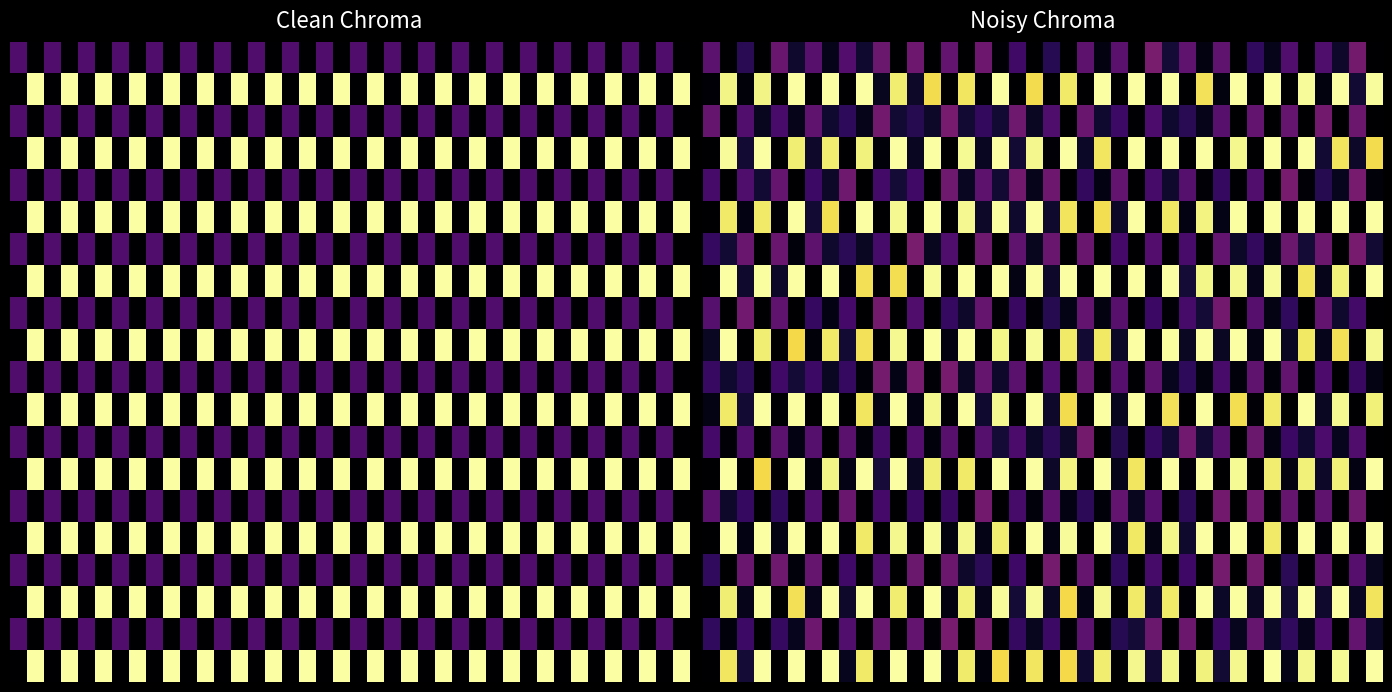

What is the total value across all series at 27?

530.9